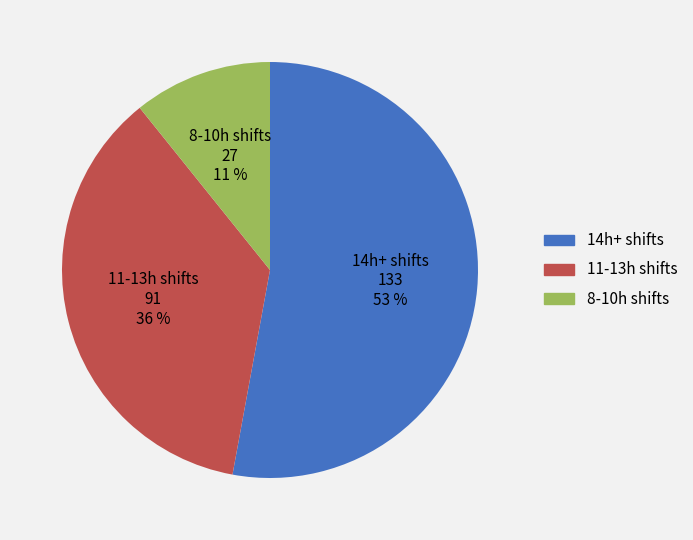

To the nearest percent, what is the average slice percentage?

33%